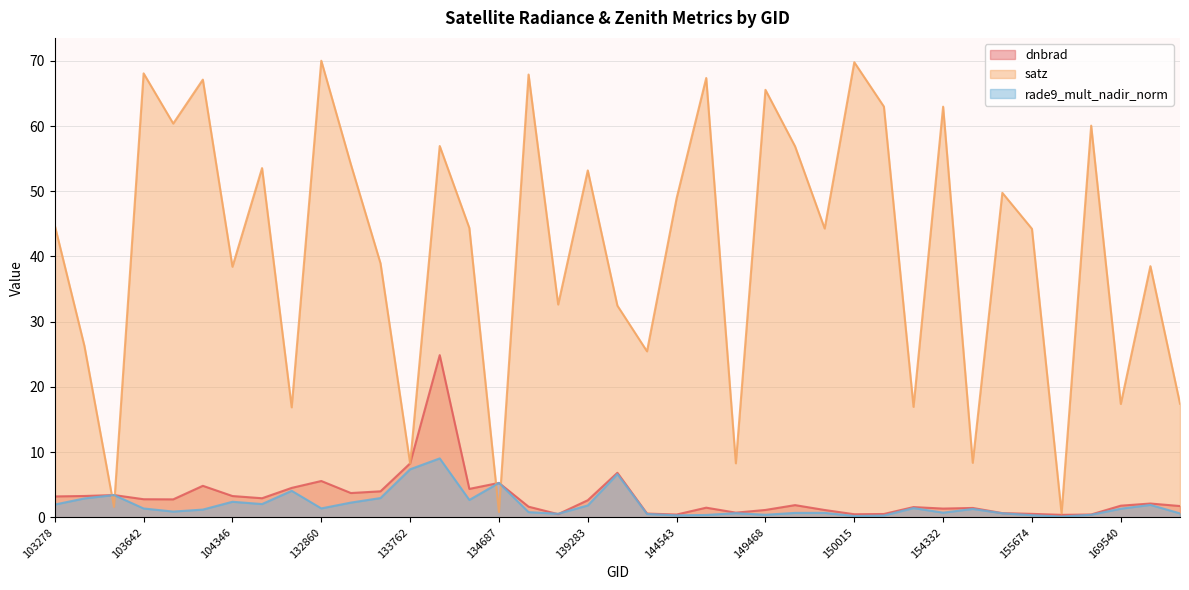

What is the total value across all series at 103642?

72.2